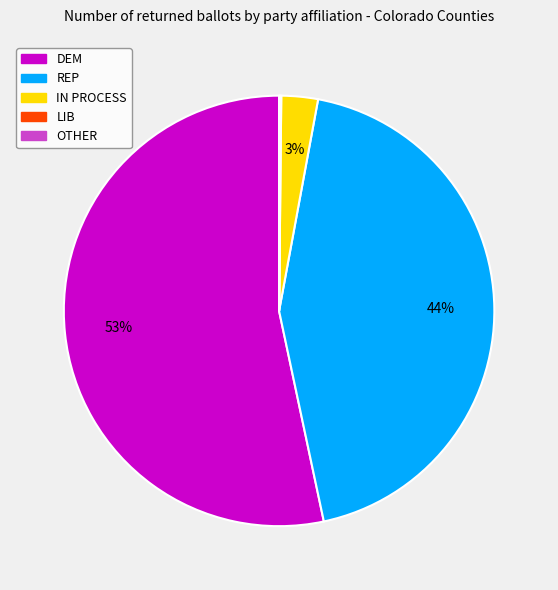

Is it true that IN PROCESS is 3% of the pie?

True